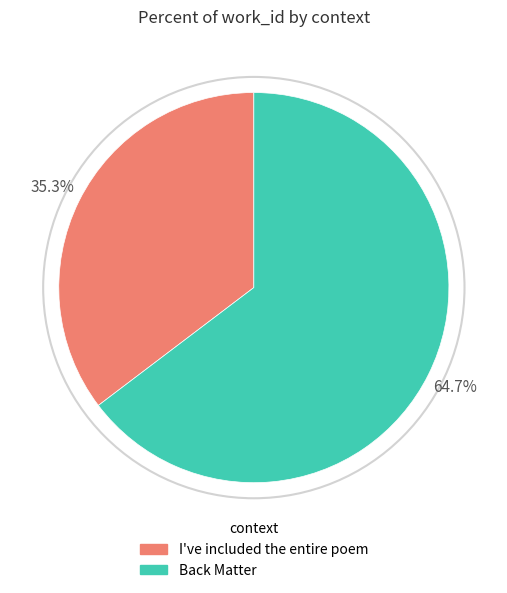

To the nearest percent, what percentage of the pie is I've included the entire poem?

35%